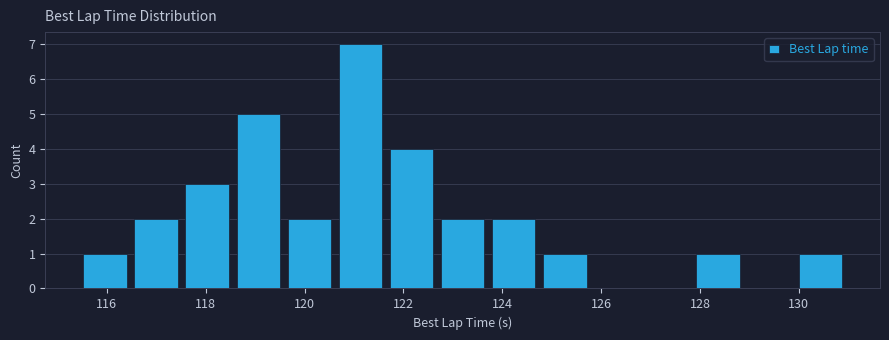

Over which range of the x-axis is the bar tallest?

120.6 to 121.6